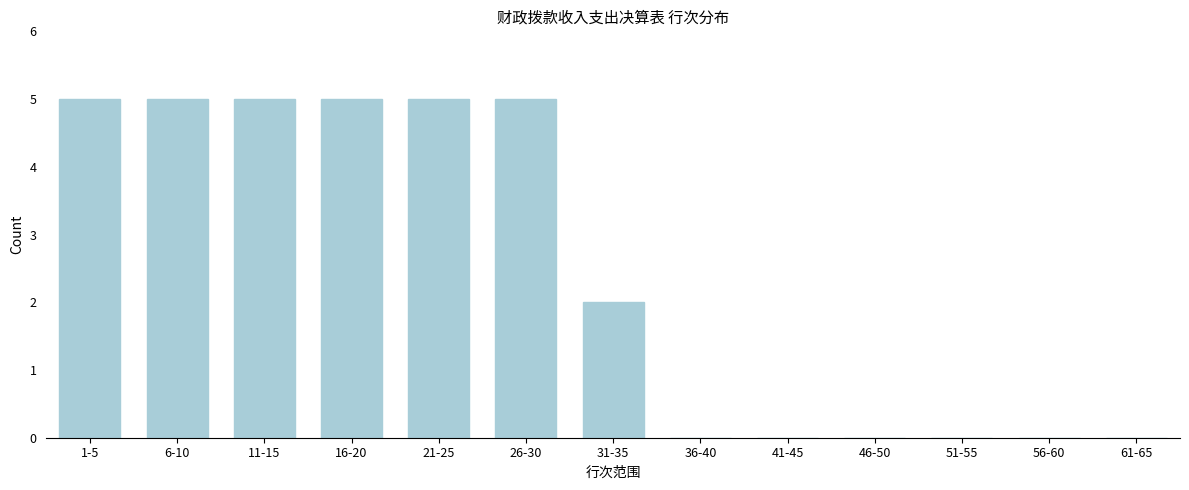

Reading left to right, list all the values displayed in this chart.

1-5=5	6-10=5	11-15=5	16-20=5	21-25=5	26-30=5	31-35=2	36-40=0	41-45=0	46-50=0	51-55=0	56-60=0	61-65=0